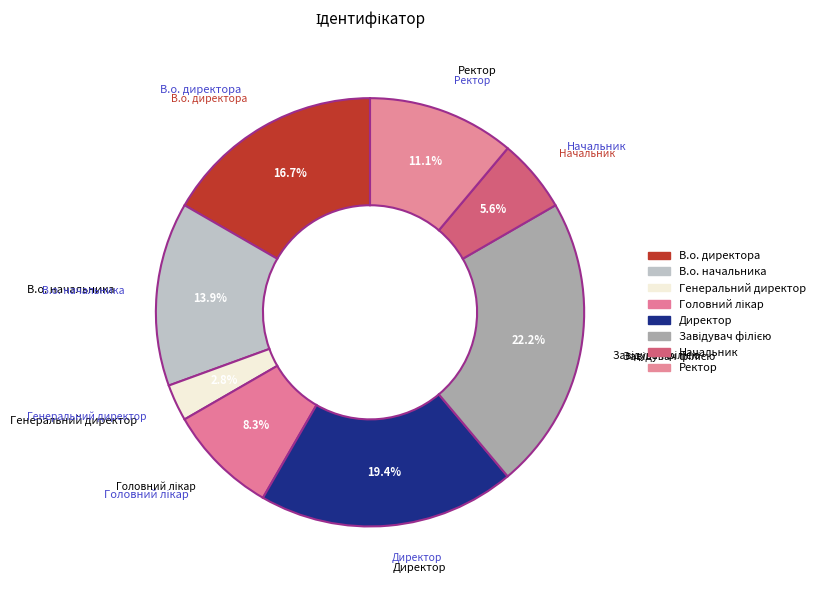

Count the number of slices in the pie.

8